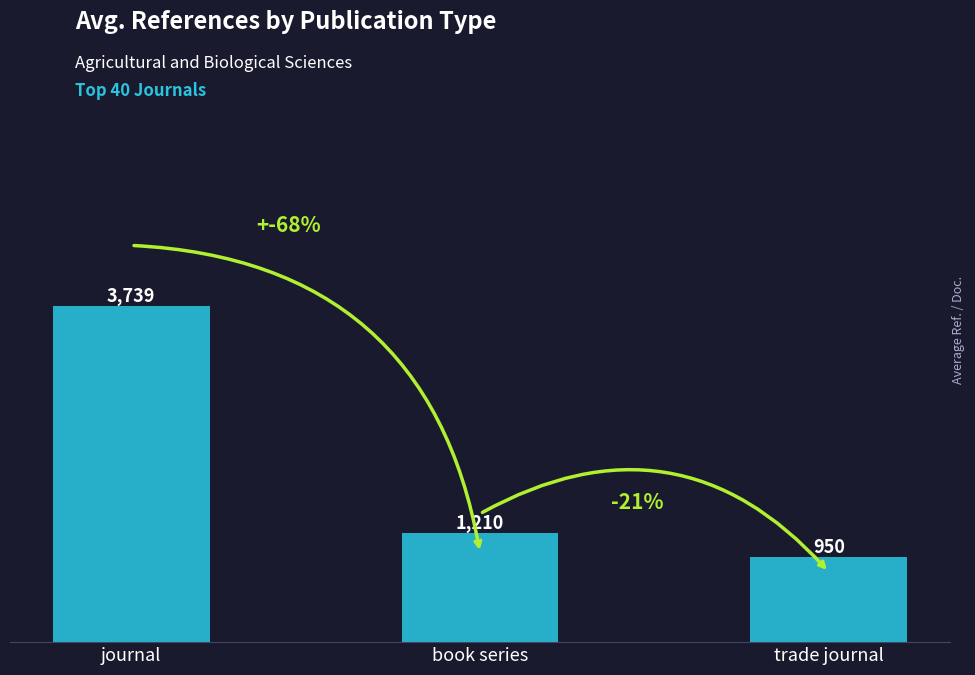

Reading left to right, extract all data points from this chart.

3739.0	1210.0	950.0